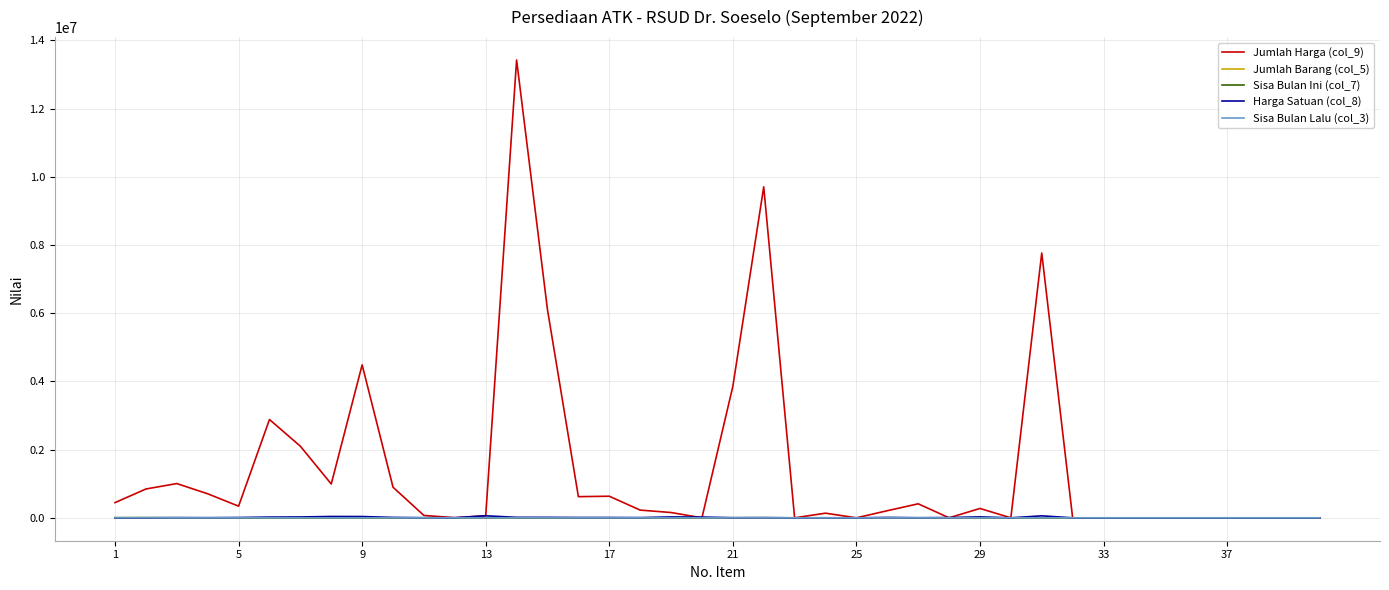

Reading left to right, what are all the values shown in this chart?

Jumlah Harga (col_9): 446250	845640	1005000	705200	342000	2883200	2100000	992500	4486300	896800	69700	3500	60000	13427400	6102100	620800	633600	226800	156000	0	3855000	9707100	0	136400	0	208800	411400	0	275000	0	7767200	0	0	0	0	0	0	0	0	0
Jumlah Barang (col_5): 3875	4290	150	168	55	143	95	47	131	80	168	4	4	1030	605	74	64	48	8	15	1681	1736	0	70	0	19	151	0	10	0	247	0	0	0	0	0	0	0	0	0
Sisa Bulan Ini (col_7): 2550	3480	150	164	38	136	84	25	119	76	17	1	1	966	439	64	64	36	6	0	1285	1703	0	62	0	18	121	0	10	0	133	0	0	0	0	0	0	0	0	0
Harga Satuan (col_8): 175	243	6700	4300	9000	21200	25000	39700	37700	11800	4100	3500	60000	13900	13900	9700	9900	6300	26000	22200	3000	5700	0	2200	0	11600	3400	8000	27500	0	58400	0	0	0	0	0	0	0	0	0
Sisa Bulan Lalu (col_3): 3875	4290	150	168	55	143	95	47	131	80	168	4	4	1030	605	74	64	48	8	15	1681	1736	0	70	0	19	151	0	10	0	247	0	0	0	0	0	0	0	0	0